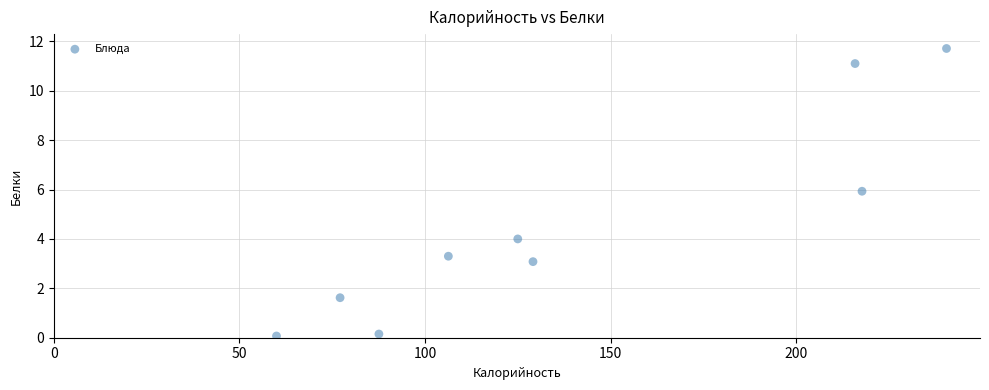

What is the range of Y values (max minus min)?

11.6